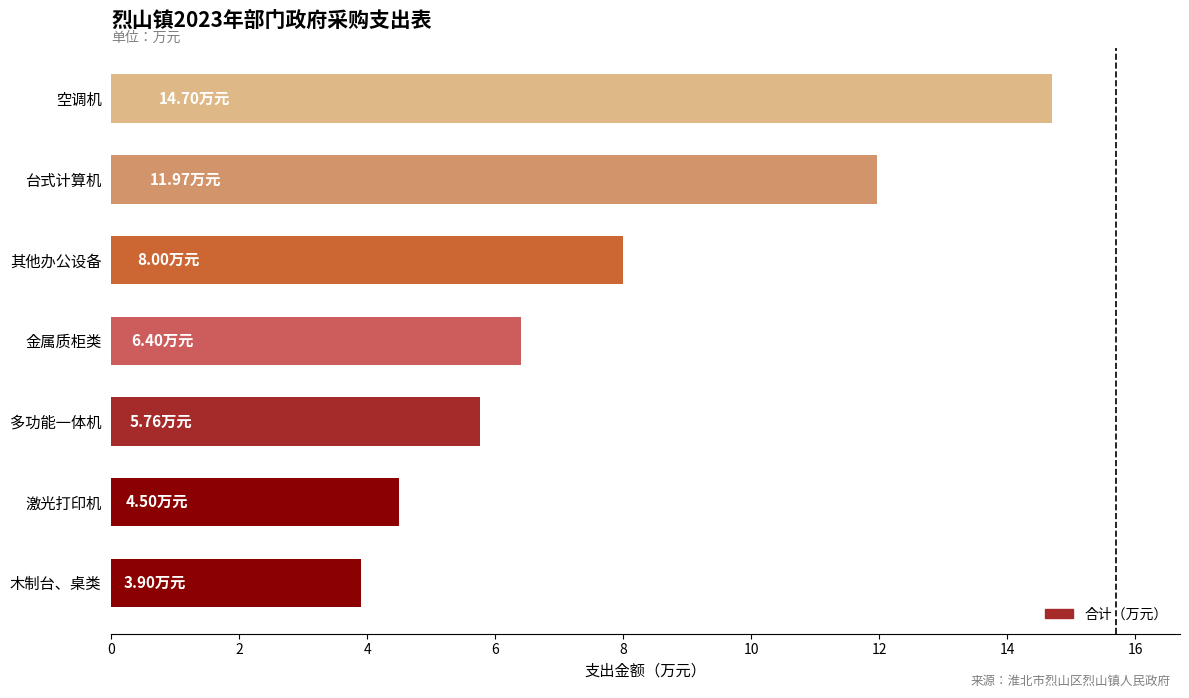

Which has a higher value, 其他办公设备 or 多功能一体机?

其他办公设备